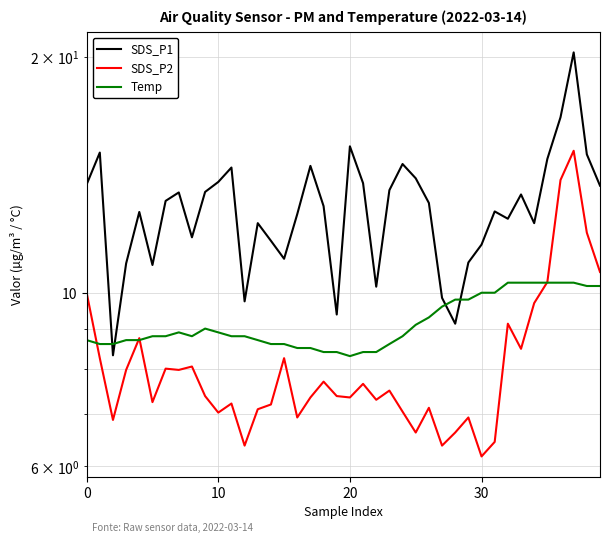

Read the SDS_P1 value at 21.

13.8